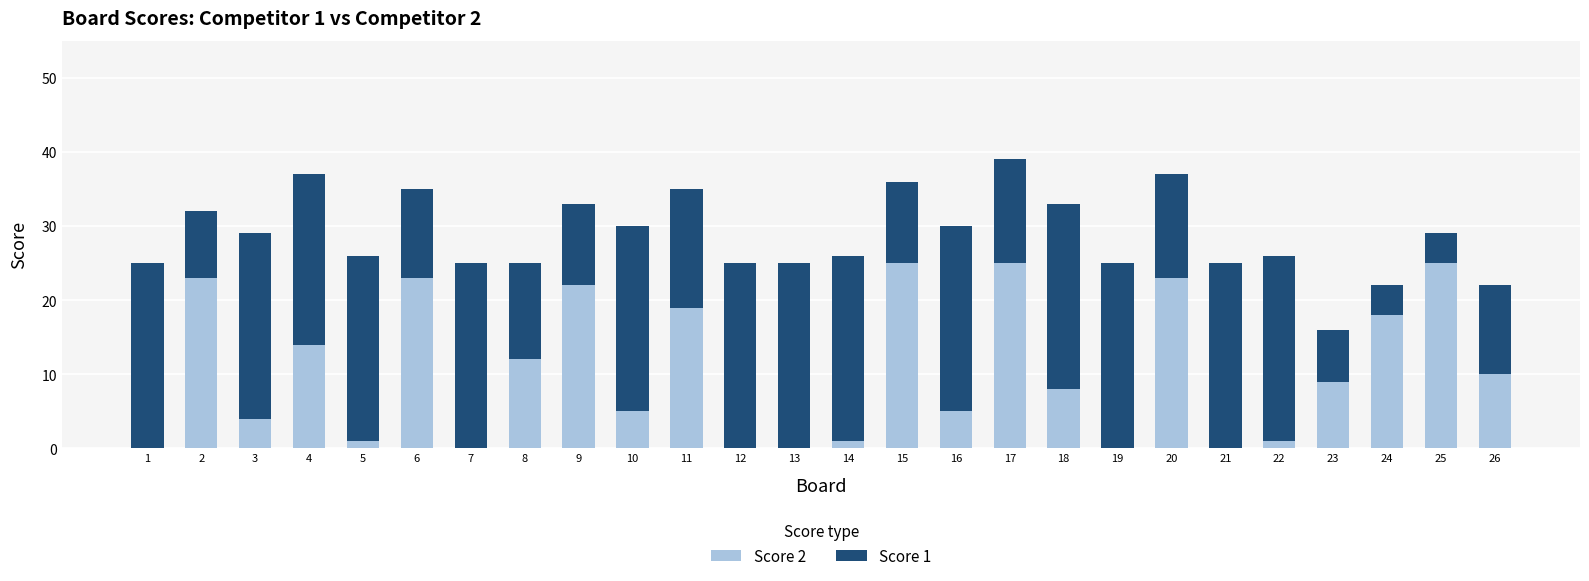

True or false: Score 2 has a value of 14 at 4.

True